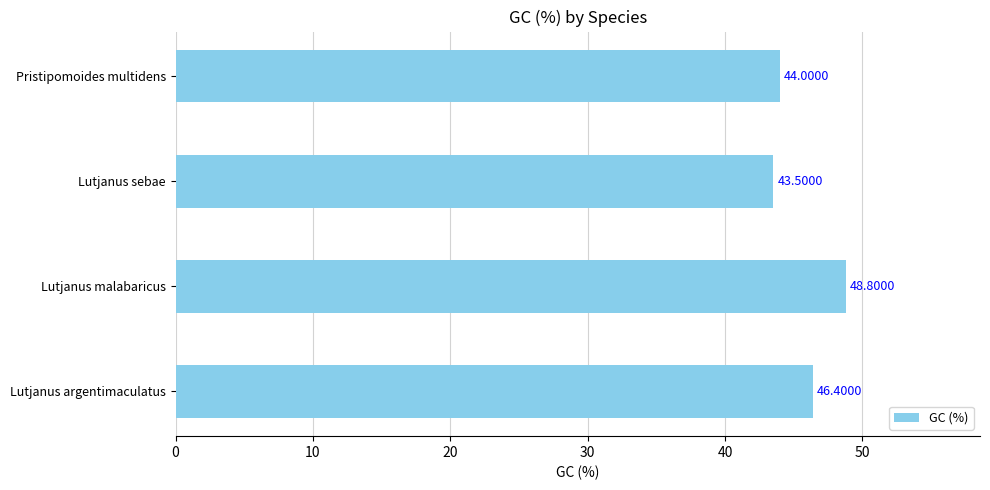

Which has a higher value, Pristipomoides multidens or Lutjanus malabaricus?

Lutjanus malabaricus